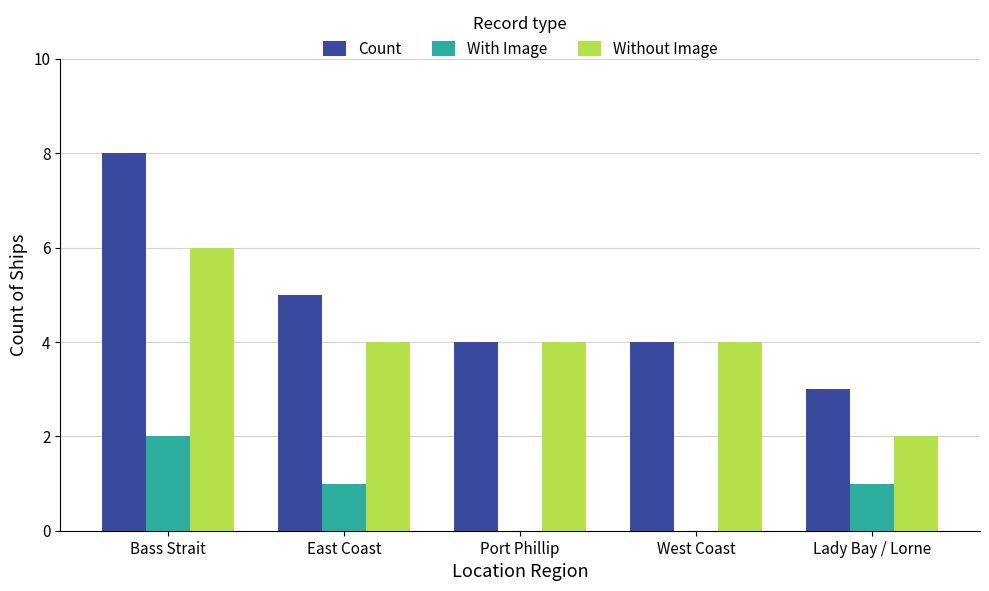

What is the highest value of the Count series?

8